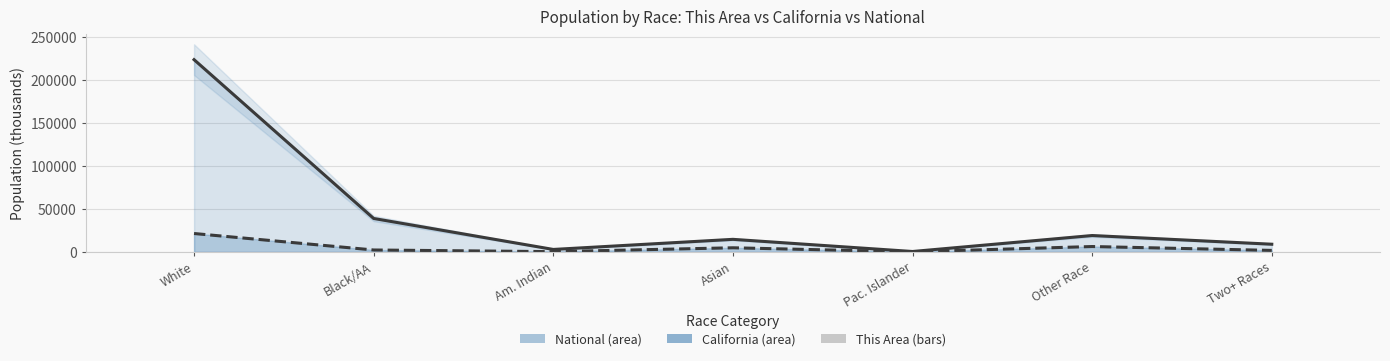

Is it true that the value at Asian is 1.3?

True